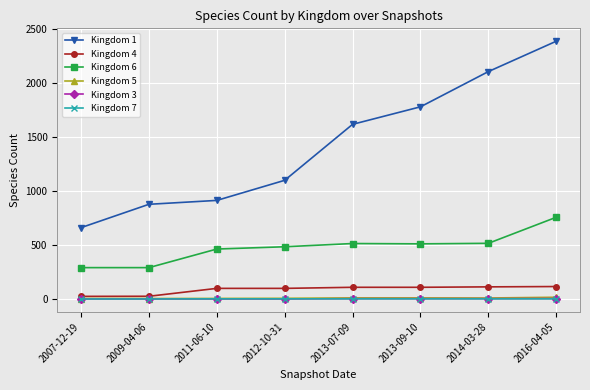

What is the average value of the Kingdom 4 series?

86